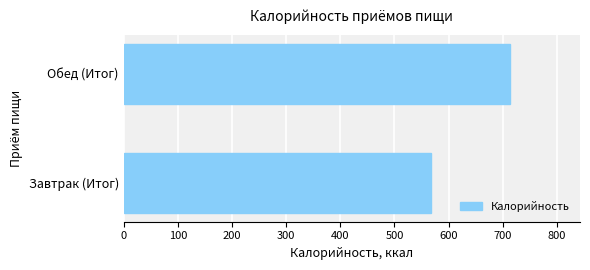

List the labels in order of value, smallest first.

Завтрак (Итог), Обед (Итог)